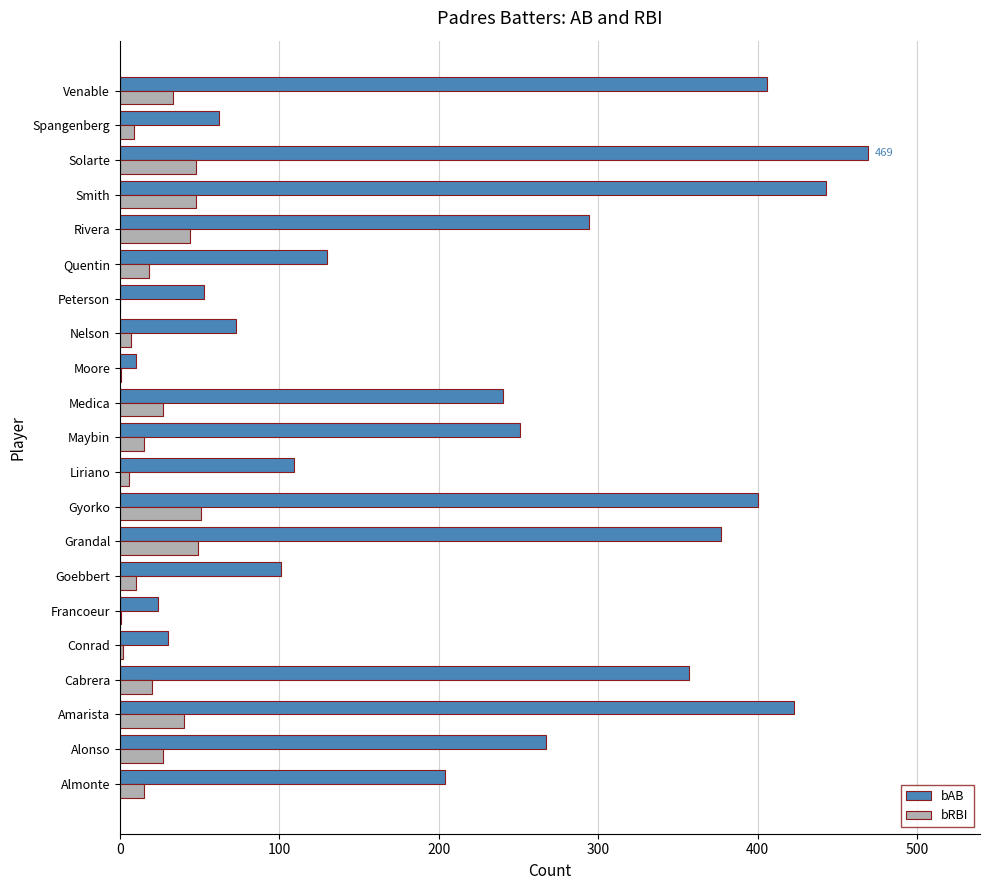

What is the approximate value of bAB at Alonso?

267